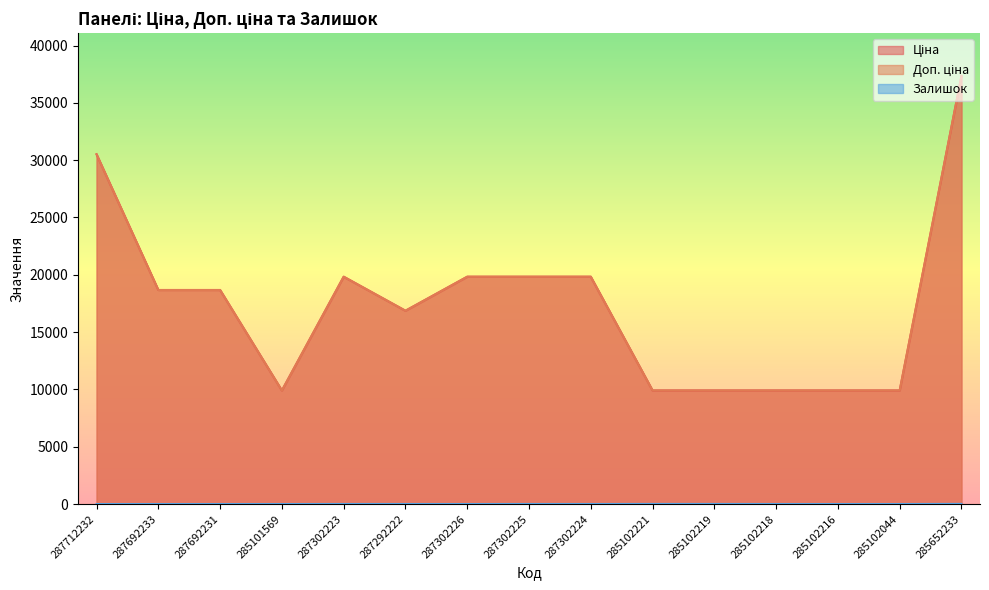

Reading left to right, transcribe all the data shown in this chart.

Ціна: 287712232=30512.3	287692233=18671.5	287692231=18671.5	285101569=9908.5	287302223=19831.1	287292222=16863.2	287302226=19831.1	287302225=19831.1	287302224=19831.1	285102221=9908.5	285102219=9908.5	285102218=9908.5	285102216=9908.5	285102044=9908.5	285652233=37343.0
Доп. ціна: 287712232=30512.3	287692233=18671.5	287692231=18671.5	285101569=9908.5	287302223=19831.1	287292222=16863.2	287302226=19831.1	287302225=19831.1	287302224=19831.1	285102221=9908.5	285102219=9908.5	285102218=9908.5	285102216=9908.5	285102044=9908.5	285652233=37343.0
Залишок: 287712232=0.0	287692233=0.0	287692231=0.0	285101569=0.0	287302223=5.0	287292222=4.0	287302226=1.0	287302225=5.0	287302224=3.0	285102221=8.0	285102219=7.0	285102218=3.0	285102216=0.0	285102044=1.0	285652233=12.0